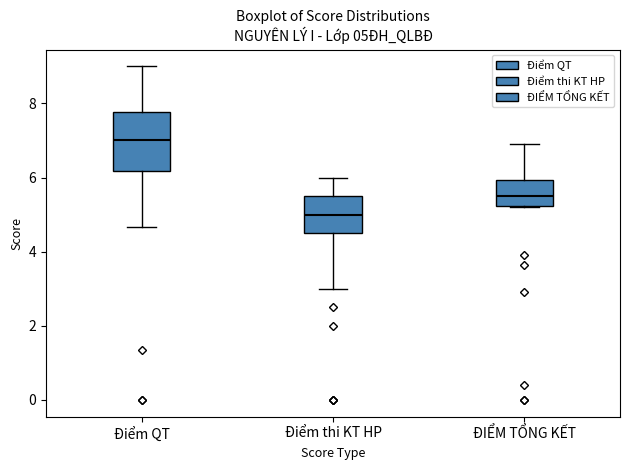

Which box's median line is the highest?

Điểm QT